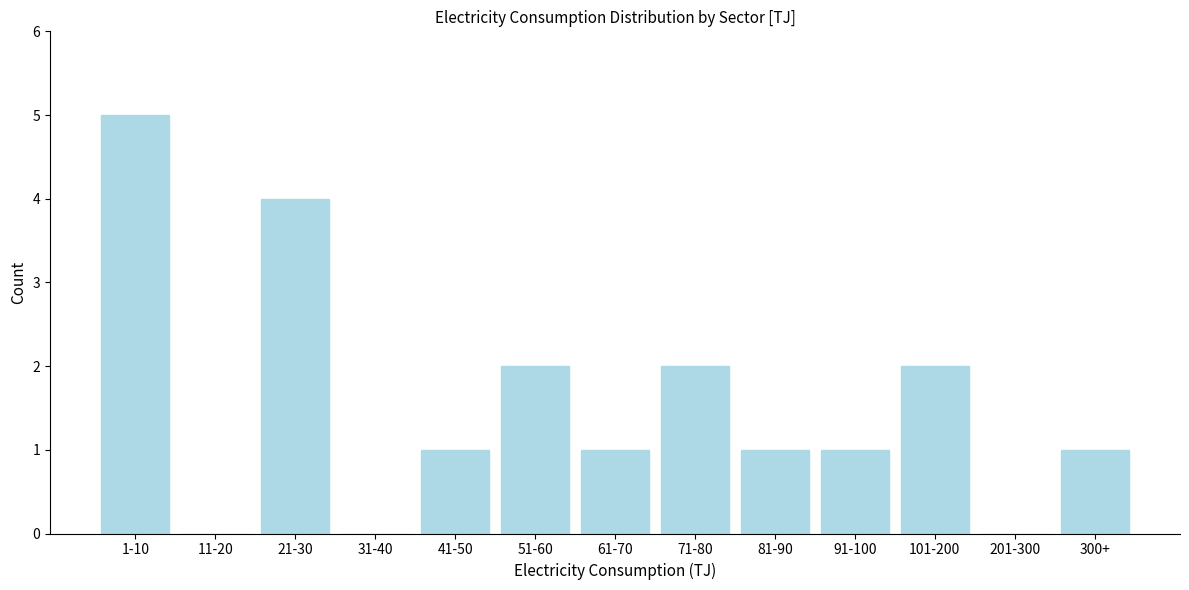

Reading left to right, what are all the values shown in this chart?

1-10=5	11-20=0	21-30=4	31-40=0	41-50=1	51-60=2	61-70=1	71-80=2	81-90=1	91-100=1	101-200=2	201-300=0	300+=1